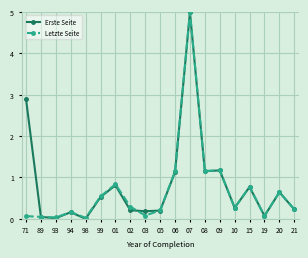

What position from the left is 06?

11